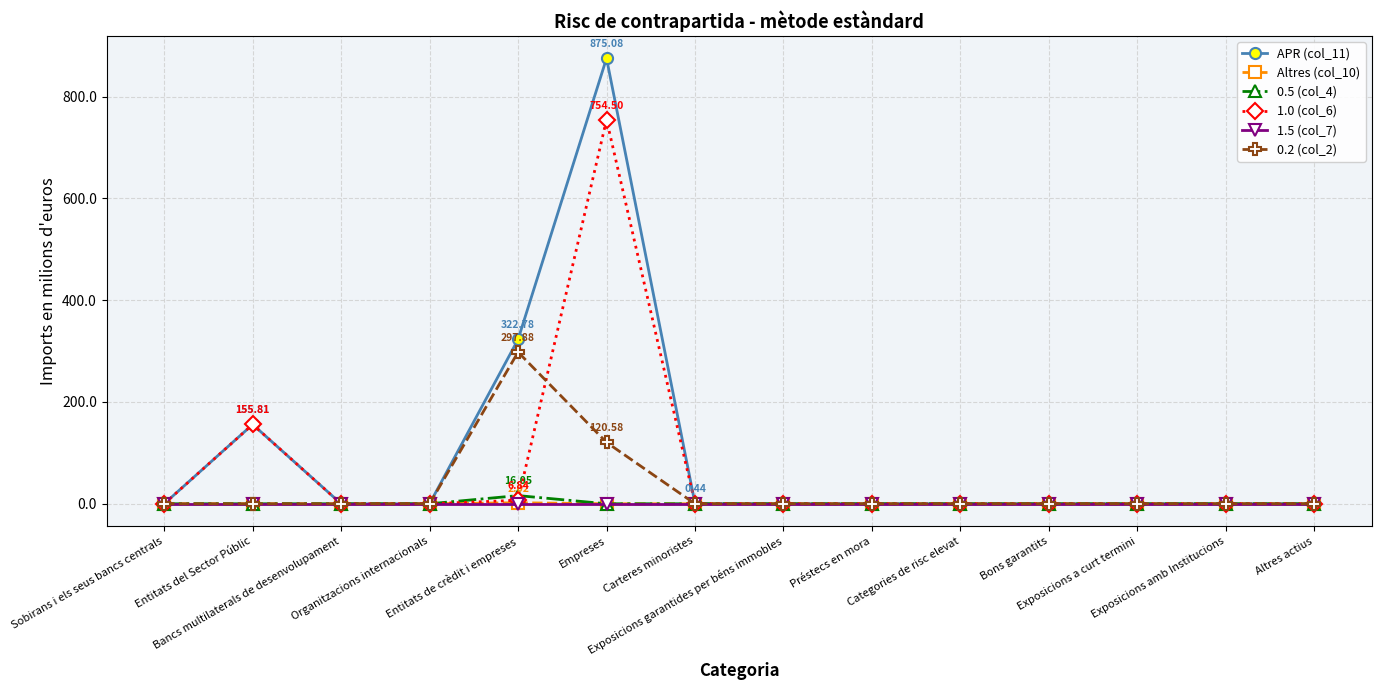

Reading left to right, extract all data points from this chart.

APR (col_11): 0.0	155.8	0.0	0.0	322.8	875.1	0.4	0.0	0.0	0.0	0.0	0.0	0.0	0.0
Altres (col_10): 0.0	0.0	0.0	0.0	2.0	0.0	0.0	0.0	0.0	0.0	0.0	0.0	0.0	0.0
0.5 (col_4): 0.0	0.0	0.0	0.0	16.0	0.0	0.0	0.0	0.0	0.0	0.0	0.0	0.0	0.0
1.0 (col_6): 0.0	155.8	0.0	0.0	6.8	754.5	0.0	0.0	0.0	0.0	0.0	0.0	0.0	0.0
1.5 (col_7): 0.0	0.0	0.0	0.0	0.0	0.0	0.0	0.0	0.0	0.0	0.0	0.0	0.0	0.0
0.2 (col_2): 0.0	0.0	0.0	0.0	297.9	120.6	0.0	0.0	0.0	0.0	0.0	0.0	0.0	0.0